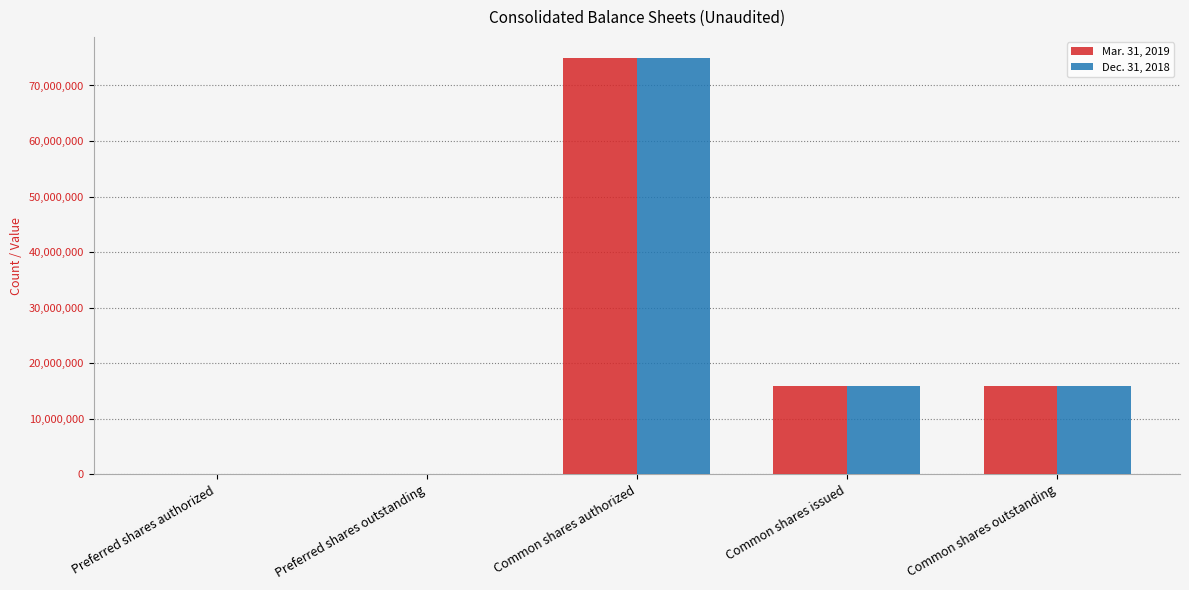

How many groups of bars are there?

5